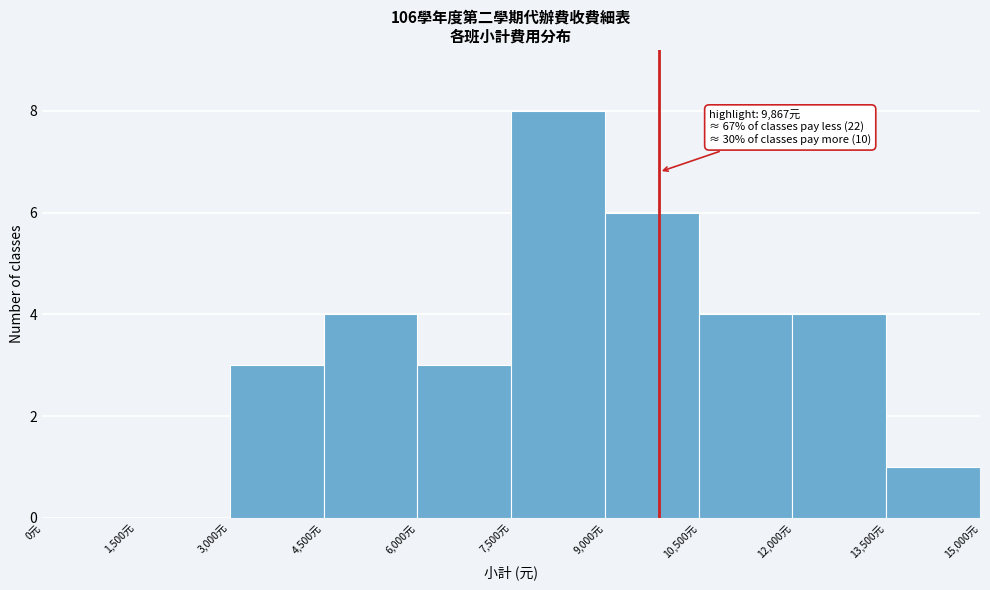

Which range on the x-axis has the tallest bar?

7500 to 9000